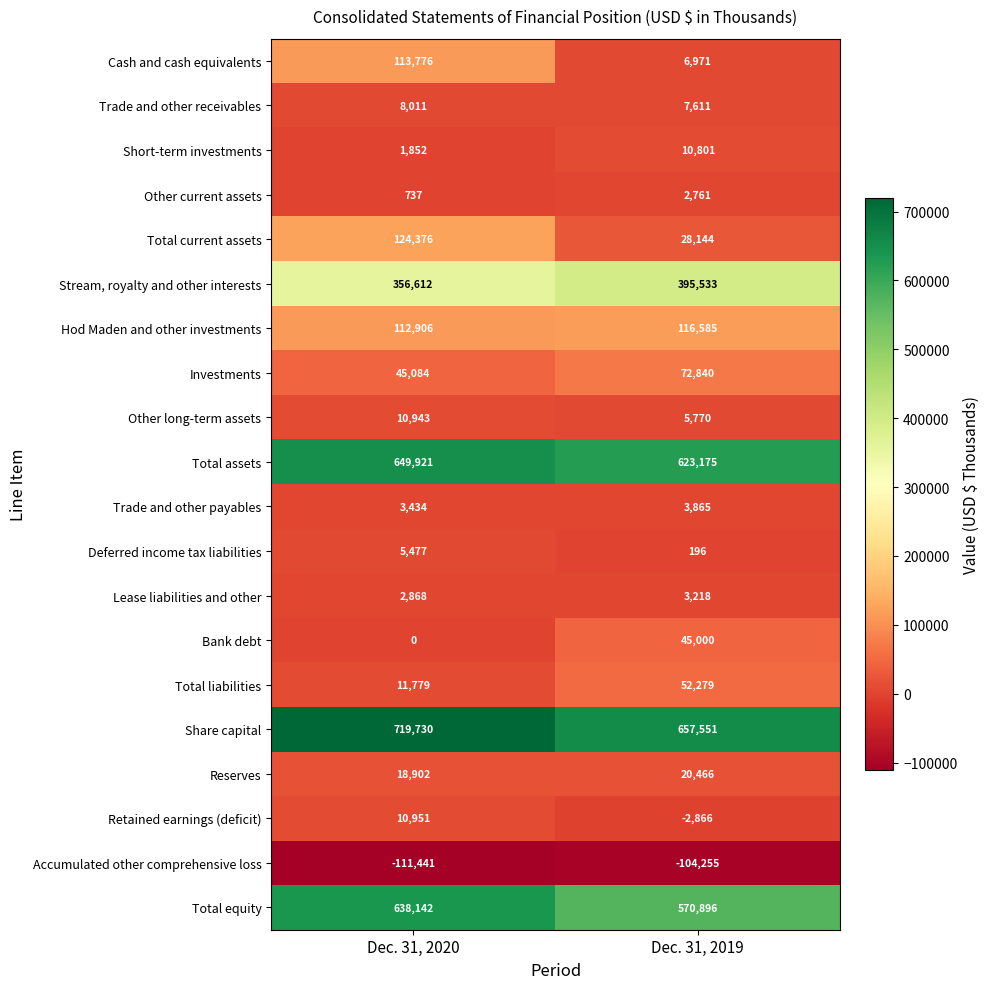

At which label is Bank debt closest to 22500?

Dec. 31, 2020